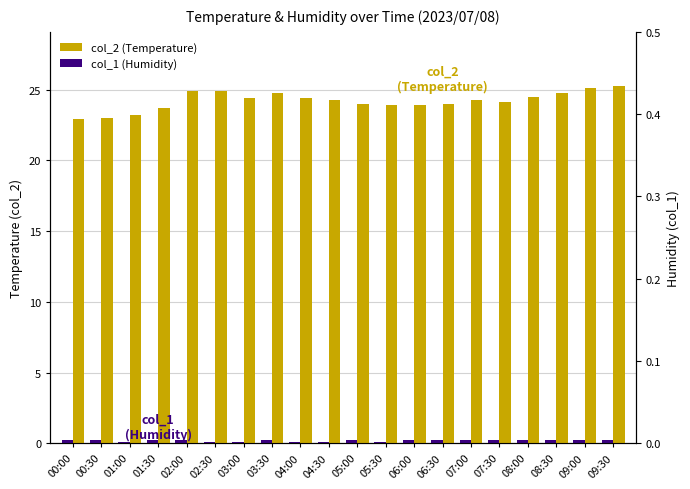

What is the greatest value displayed?

25.3